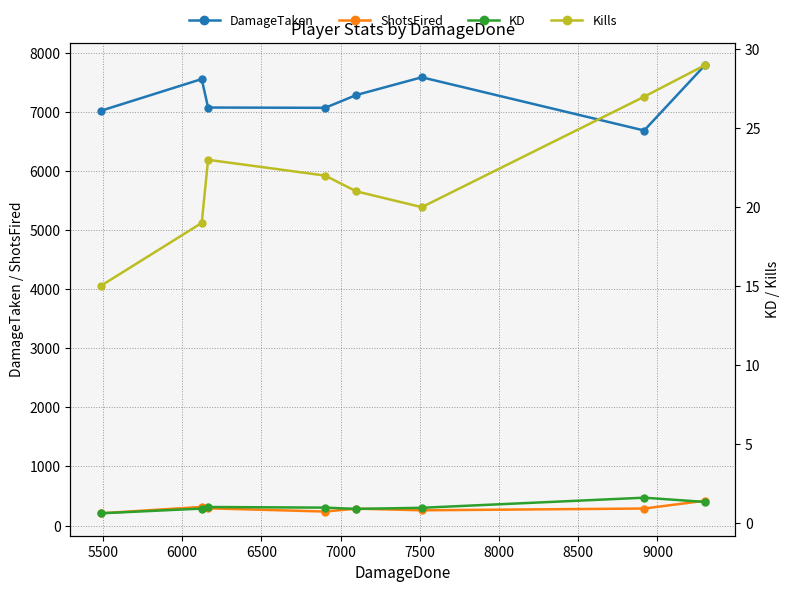

True or false: DamageTaken and ShotsFired intersect in this chart.

False